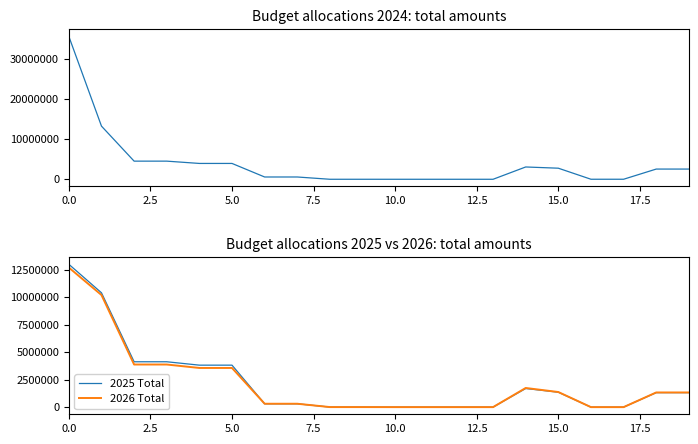

What is the difference between the highest and lowest values at 18?

1220889.4